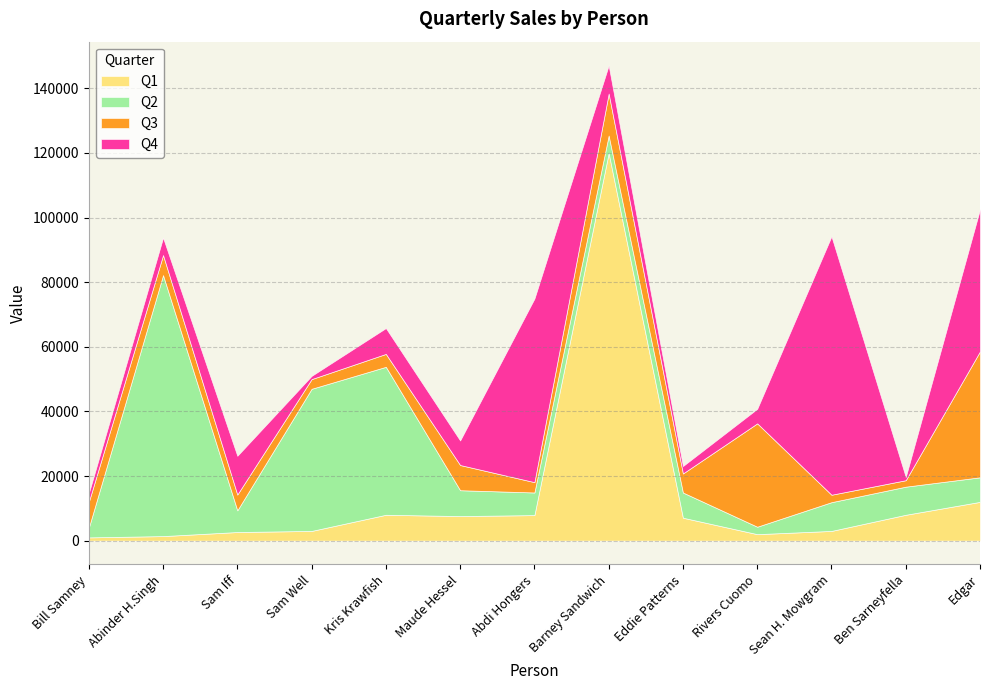

Between which two adjacent categories do Q2 and Q4 first intersect?

Abinder H.Singh and Sam Iff